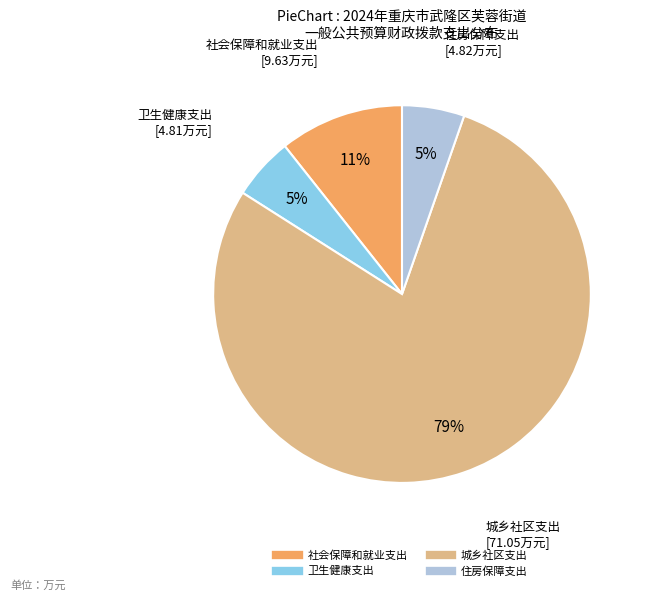

Approximately how many times larger is the value at 卫生健康支出 compared to 城乡社区支出?

0.1